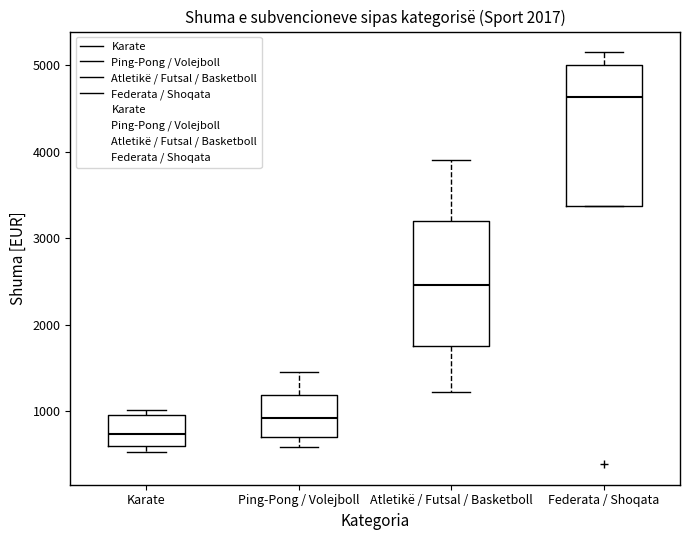

Reading left to right, transcribe this box plot: for each box, give where its median line is, the range the box spans, and where its two whiskers end, as read against the y-axis. The values are not printed on the chart, so give them approximately, as read against the axis.

Karate: median 700, box 600 to 1000, whiskers 500 to 1000 (just above the box's upper edge)
Ping-Pong / Volejboll: median 900, box 700 to 1200, whiskers 600 to 1500
Atletikë / Futsal / Basketboll: median 2500, box 1800 to 3200, whiskers 1200 to 3900
Federata / Shoqata: median 4600, box 3400 to 5000, whiskers 3400 to 5200